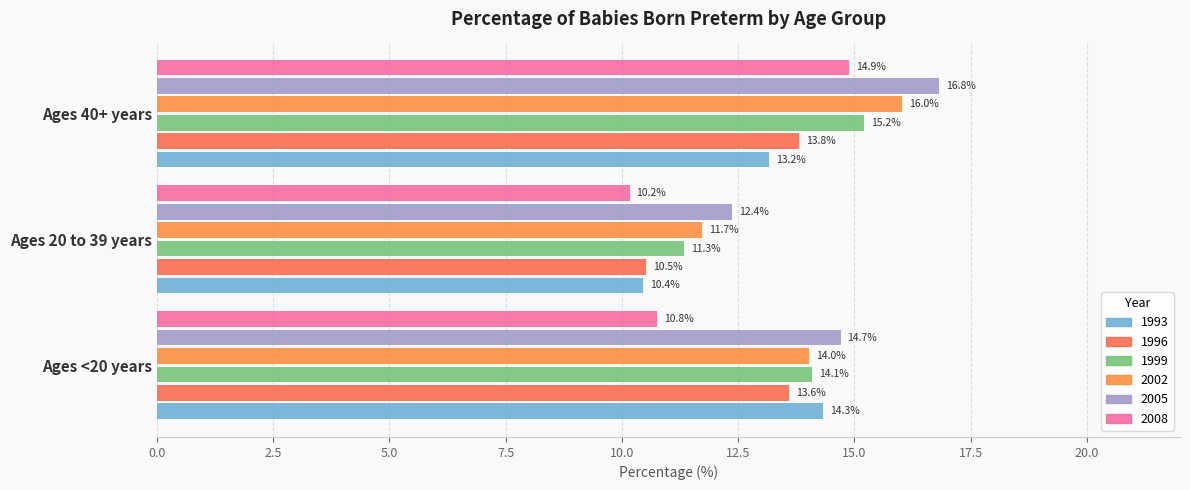

How many series are shown in this chart?

6